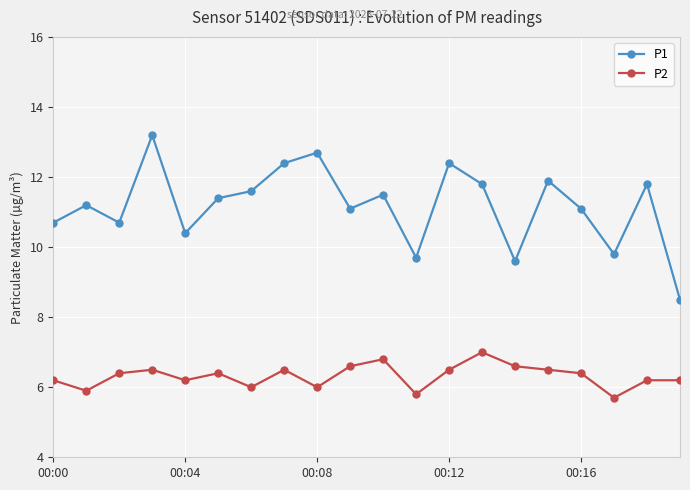

The P2 series shows 9.5 at 19. True or false?

False